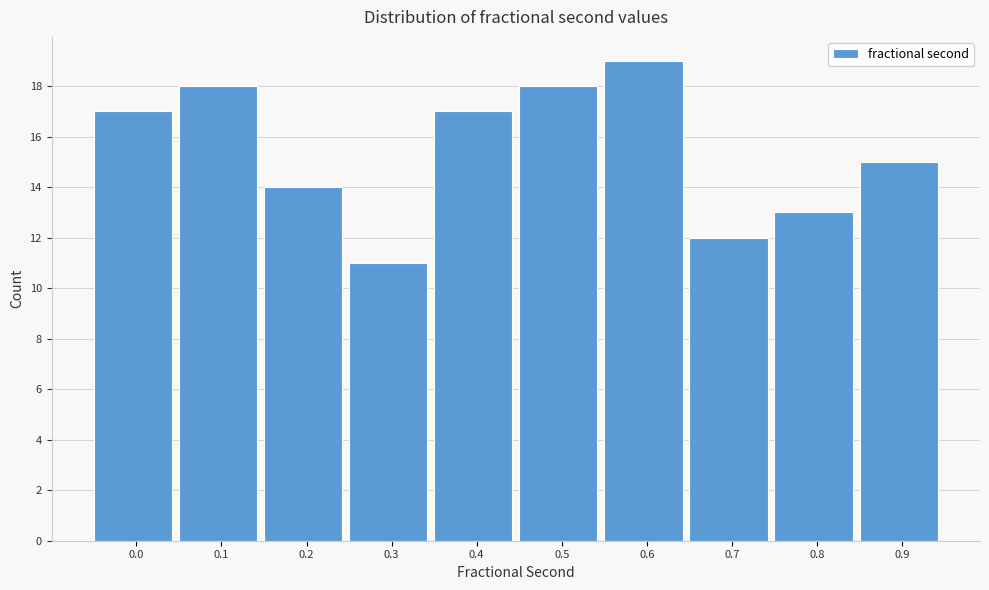

Reading left to right, what are all the values shown in this chart?

17	18	14	11	17	18	19	12	13	15